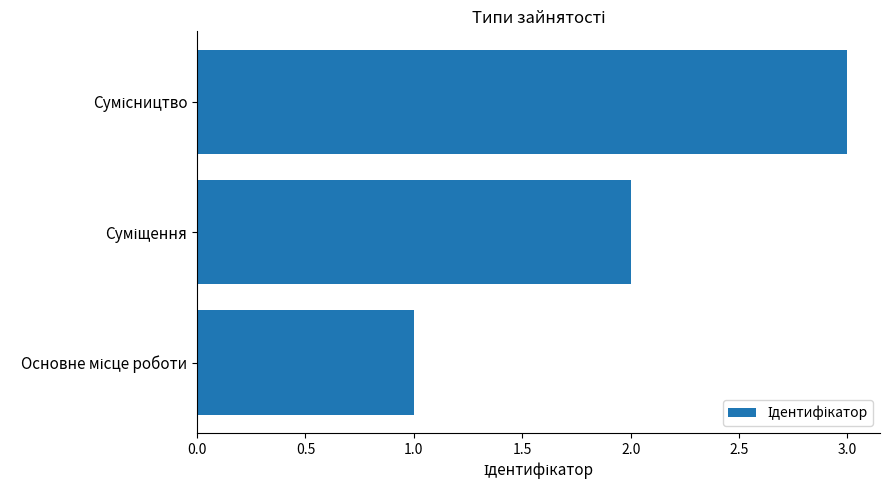

What is the maximum value shown in the chart?

3